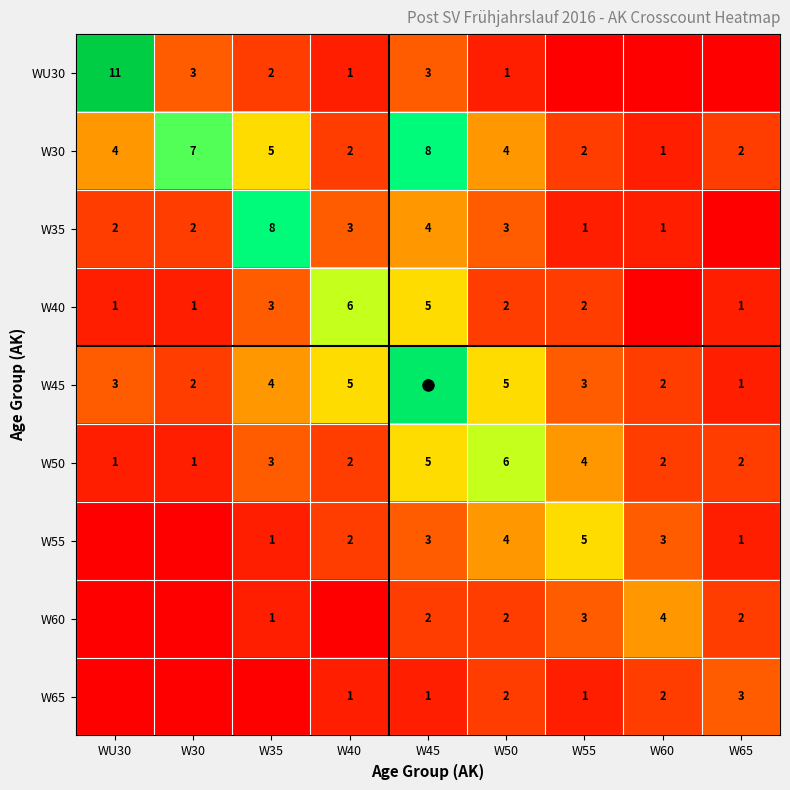

How many series are shown in this chart?

9